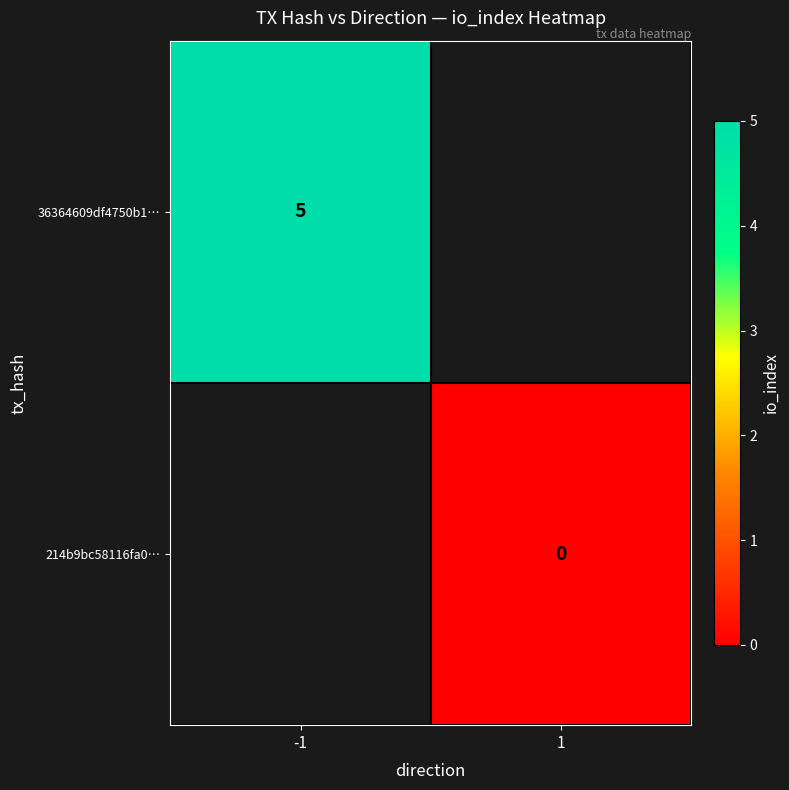

True or false: 36364609df4750b1… has a value of 5 at -1.

True